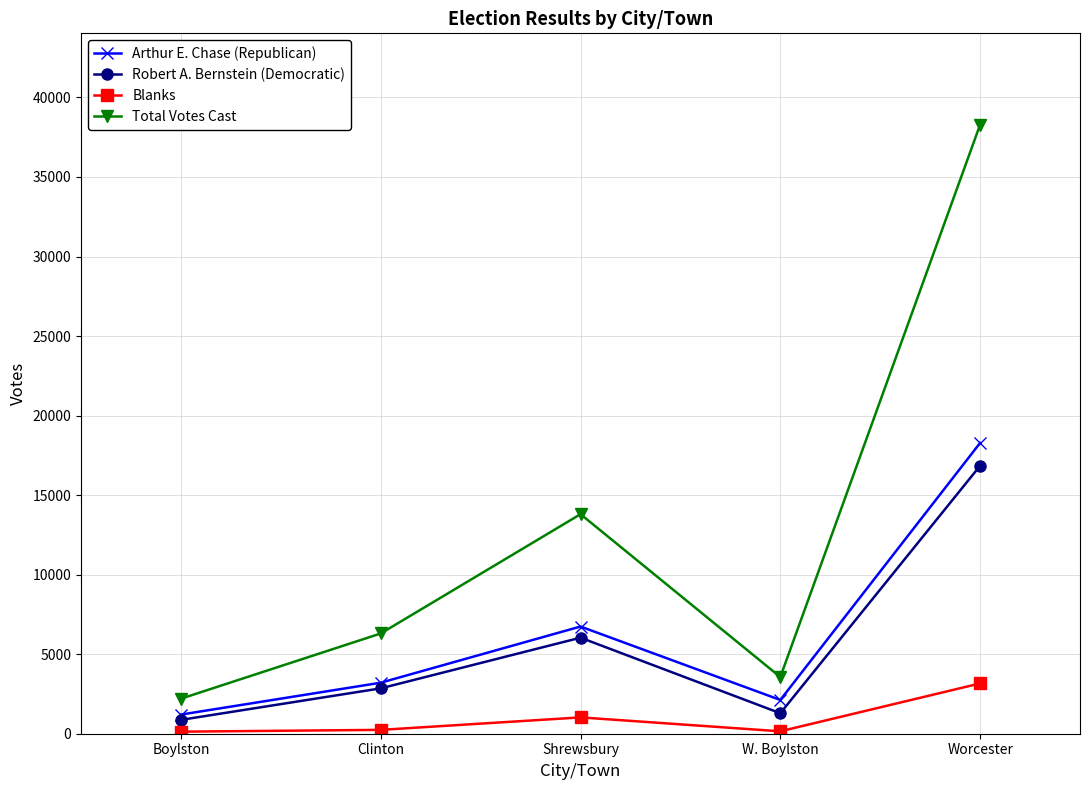

What is the spread (max minus min) of values at Shrewsbury?

12776